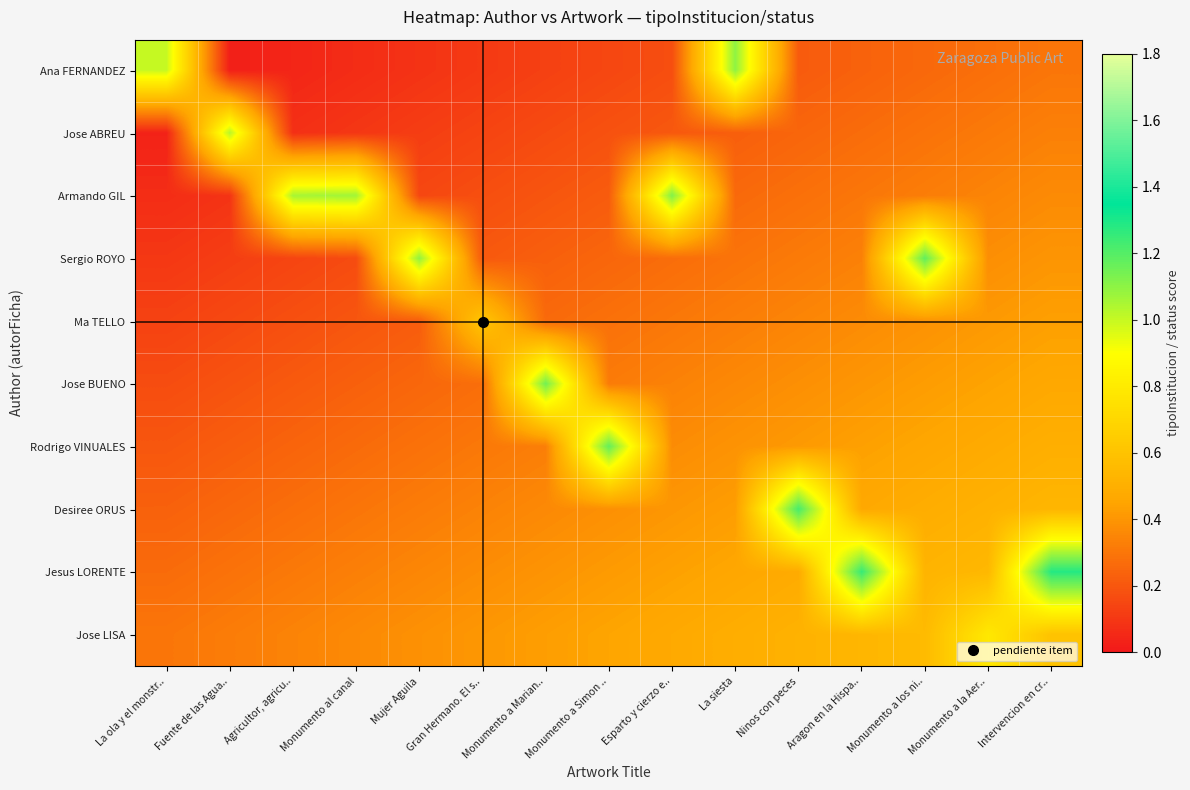

Reading right to left, what are all the values shown in this chart?

Ana FERNANDEZ: Intervencion en cr..=0.3	Monumento a la Aer..=0.3	Monumento a los ni..=0.3	Aragon en la Hispa..=0.2	Ninos con peces=0.2	La siesta=1.1	Esparto y cierzo e..=0.2	Monumento a Simon ..=0.1	Monumento a Marian..=0.1	Gran Hermano. El s..=0.1	Mujer Aguila=0.1	Monumento al canal=0.1	Agricultor, agricu..=0.0	Fuente de las Agua..=0.0	La ola y el monstr..=1.0
Jose ABREU: Intervencion en cr..=0.3	Monumento a la Aer..=0.3	Monumento a los ni..=0.3	Aragon en la Hispa..=0.3	Ninos con peces=0.2	La siesta=0.2	Esparto y cierzo e..=0.2	Monumento a Simon ..=0.2	Monumento a Marian..=0.2	Gran Hermano. El s..=0.1	Mujer Aguila=0.1	Monumento al canal=0.1	Agricultor, agricu..=0.1	Fuente de las Agua..=1.0	La ola y el monstr..=0.0
Armando GIL: Intervencion en cr..=0.4	Monumento a la Aer..=0.3	Monumento a los ni..=0.3	Aragon en la Hispa..=0.3	Ninos con peces=0.3	La siesta=0.3	Esparto y cierzo e..=1.1	Monumento a Simon ..=0.2	Monumento a Marian..=0.2	Gran Hermano. El s..=0.2	Mujer Aguila=0.2	Monumento al canal=1.1	Agricultor, agricu..=1.1	Fuente de las Agua..=0.1	La ola y el monstr..=0.1
Sergio ROYO: Intervencion en cr..=0.4	Monumento a la Aer..=0.4	Monumento a los ni..=1.2	Aragon en la Hispa..=0.3	Ninos con peces=0.3	La siesta=0.3	Esparto y cierzo e..=0.3	Monumento a Simon ..=0.2	Monumento a Marian..=0.2	Gran Hermano. El s..=0.2	Mujer Aguila=1.1	Monumento al canal=0.2	Agricultor, agricu..=0.1	Fuente de las Agua..=0.1	La ola y el monstr..=0.1
Ma TELLO: Intervencion en cr..=0.4	Monumento a la Aer..=0.4	Monumento a los ni..=0.4	Aragon en la Hispa..=0.4	Ninos con peces=0.3	La siesta=0.3	Esparto y cierzo e..=0.3	Monumento a Simon ..=0.3	Monumento a Marian..=0.3	Gran Hermano. El s..=0.6	Mujer Aguila=0.2	Monumento al canal=0.2	Agricultor, agricu..=0.2	Fuente de las Agua..=0.2	La ola y el monstr..=0.1
Jose BUENO: Intervencion en cr..=0.5	Monumento a la Aer..=0.4	Monumento a los ni..=0.4	Aragon en la Hispa..=0.4	Ninos con peces=0.4	La siesta=0.4	Esparto y cierzo e..=0.3	Monumento a Simon ..=0.3	Monumento a Marian..=1.1	Gran Hermano. El s..=0.3	Mujer Aguila=0.3	Monumento al canal=0.2	Agricultor, agricu..=0.2	Fuente de las Agua..=0.2	La ola y el monstr..=0.2
Rodrigo VINUALES: Intervencion en cr..=0.5	Monumento a la Aer..=0.5	Monumento a los ni..=0.5	Aragon en la Hispa..=0.4	Ninos con peces=0.4	La siesta=0.4	Esparto y cierzo e..=0.4	Monumento a Simon ..=1.2	Monumento a Marian..=0.3	Gran Hermano. El s..=0.3	Mujer Aguila=0.3	Monumento al canal=0.3	Agricultor, agricu..=0.2	Fuente de las Agua..=0.2	La ola y el monstr..=0.2
Desiree ORUS: Intervencion en cr..=0.5	Monumento a la Aer..=0.5	Monumento a los ni..=0.5	Aragon en la Hispa..=0.5	Ninos con peces=1.2	La siesta=0.4	Esparto y cierzo e..=0.4	Monumento a Simon ..=0.4	Monumento a Marian..=0.4	Gran Hermano. El s..=0.3	Mujer Aguila=0.3	Monumento al canal=0.3	Agricultor, agricu..=0.3	Fuente de las Agua..=0.3	La ola y el monstr..=0.2
Jesus LORENTE: Intervencion en cr..=1.3	Monumento a la Aer..=0.5	Monumento a los ni..=0.5	Aragon en la Hispa..=1.3	Ninos con peces=0.5	La siesta=0.5	Esparto y cierzo e..=0.4	Monumento a Simon ..=0.4	Monumento a Marian..=0.4	Gran Hermano. El s..=0.4	Mujer Aguila=0.4	Monumento al canal=0.3	Agricultor, agricu..=0.3	Fuente de las Agua..=0.3	La ola y el monstr..=0.3
Jose LISA: Intervencion en cr..=0.6	Monumento a la Aer..=0.8	Monumento a los ni..=0.6	Aragon en la Hispa..=0.5	Ninos con peces=0.5	La siesta=0.5	Esparto y cierzo e..=0.5	Monumento a Simon ..=0.4	Monumento a Marian..=0.4	Gran Hermano. El s..=0.4	Mujer Aguila=0.4	Monumento al canal=0.4	Agricultor, agricu..=0.3	Fuente de las Agua..=0.3	La ola y el monstr..=0.3